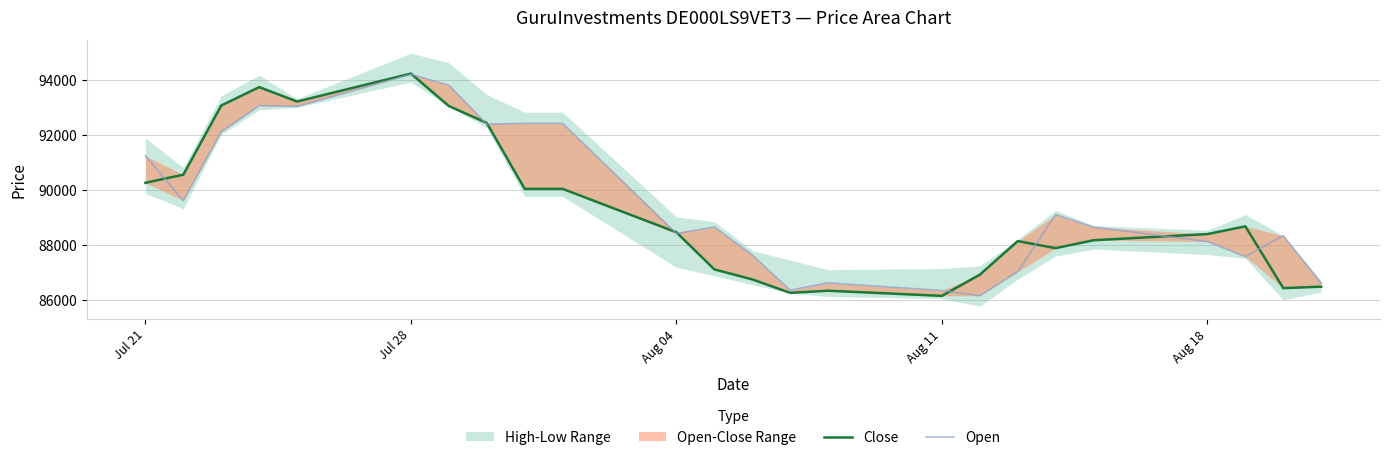

What is the sum of all Close values?

2142773